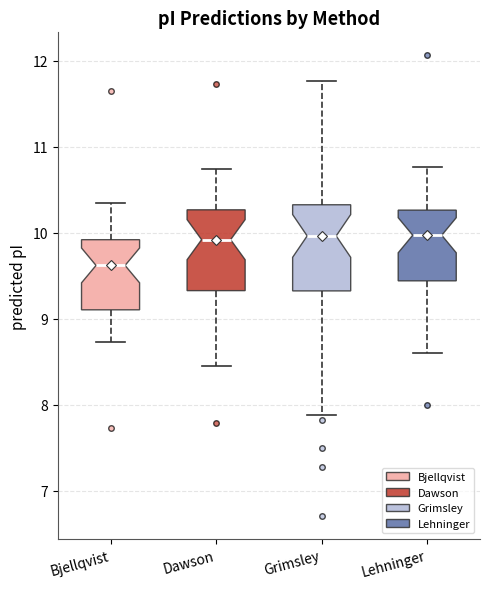

Reading left to right, read every box against the y-axis: the position of its median line, the range the box covers, and the ends of its whiskers. The values are not printed on the chart, so give them approximately, as read against the axis.

Bjellqvist: median 9.6, box 9.1 to 9.9, whiskers 8.7 to 10.4
Dawson: median 9.9, box 9.3 to 10.3, whiskers 8.4 to 10.7
Grimsley: median 10.0, box 9.3 to 10.3, whiskers 7.9 to 11.8
Lehninger: median 10.0, box 9.4 to 10.3, whiskers 8.6 to 10.8